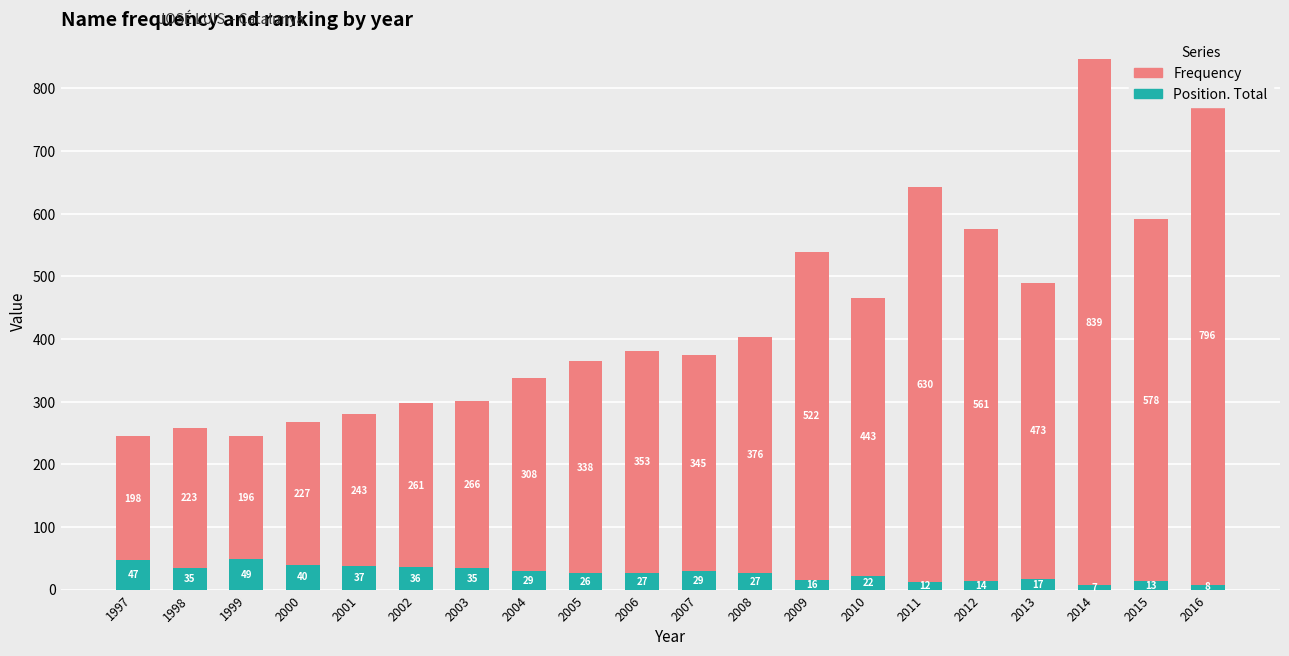

What is the highest value of the Frequency series?

49